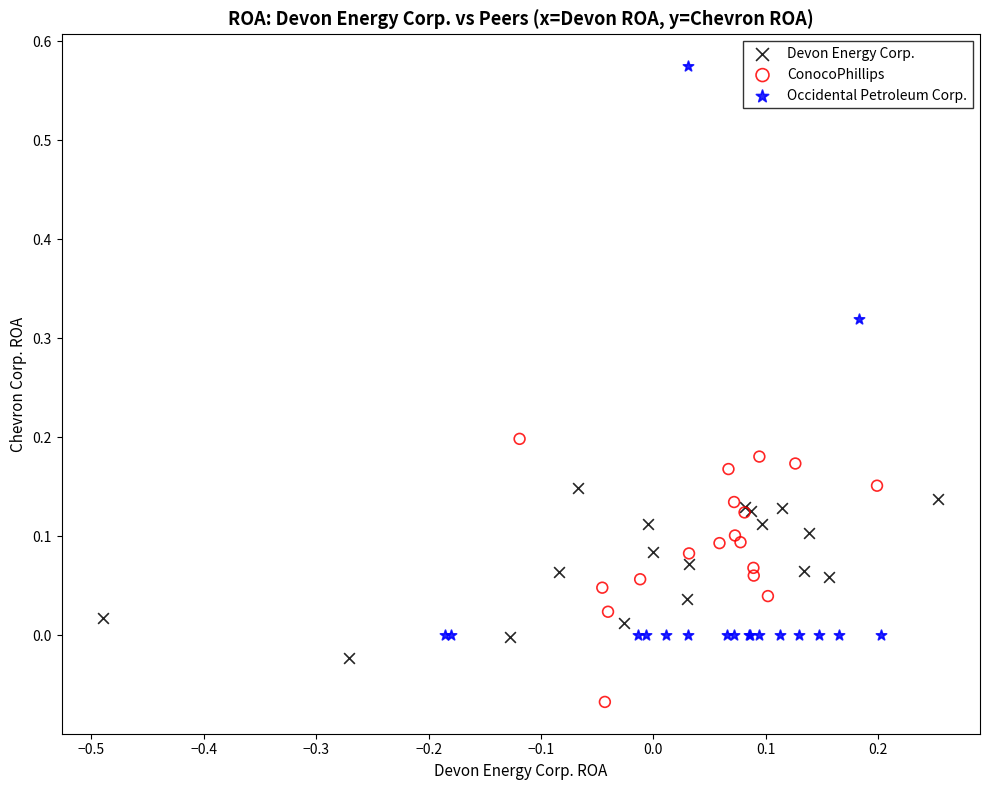

Which series reaches the minimum Y coordinate?

ConocoPhillips